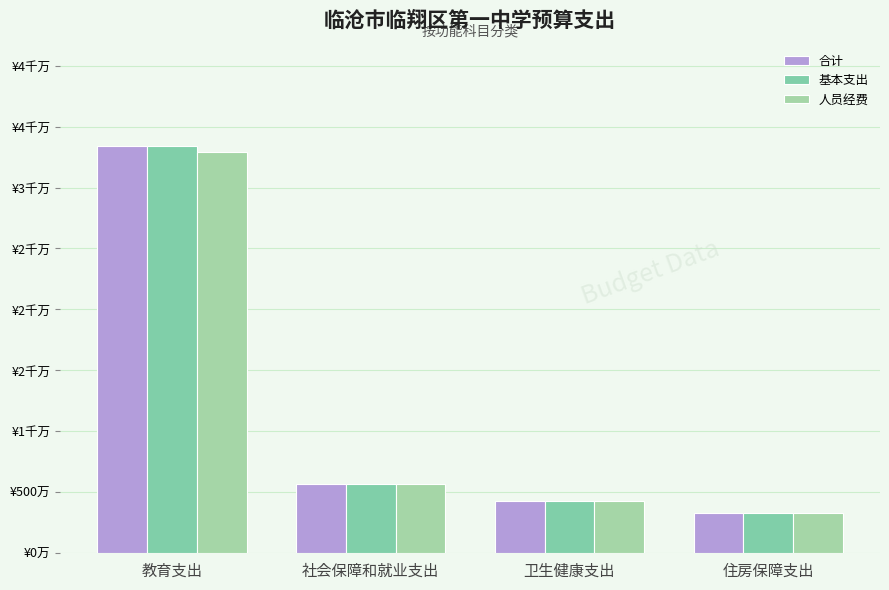

Between 教育支出 and 社会保障和就业支出, which series saw the biggest shift?

合计